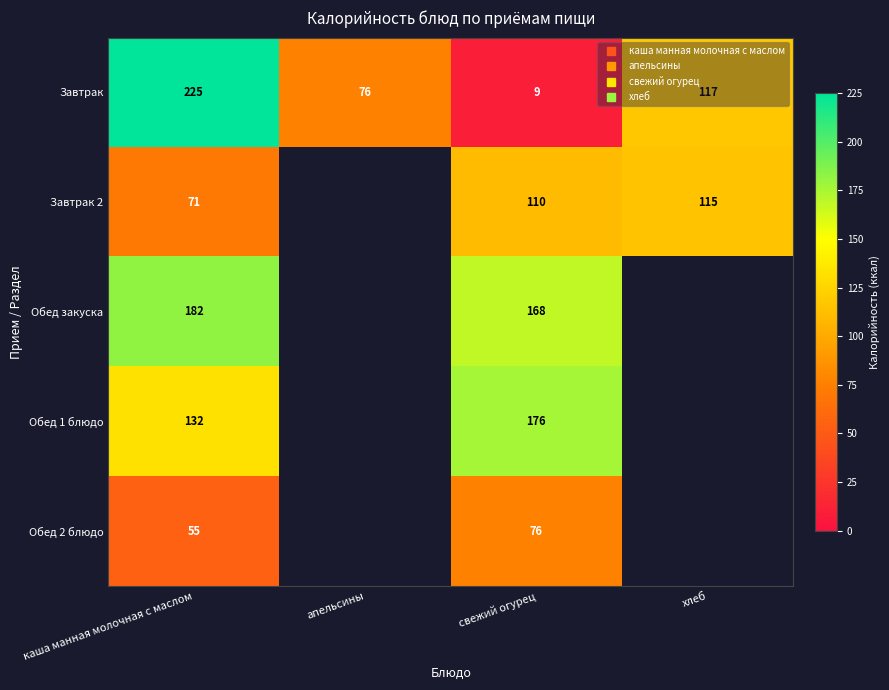

How many series are shown in this chart?

5